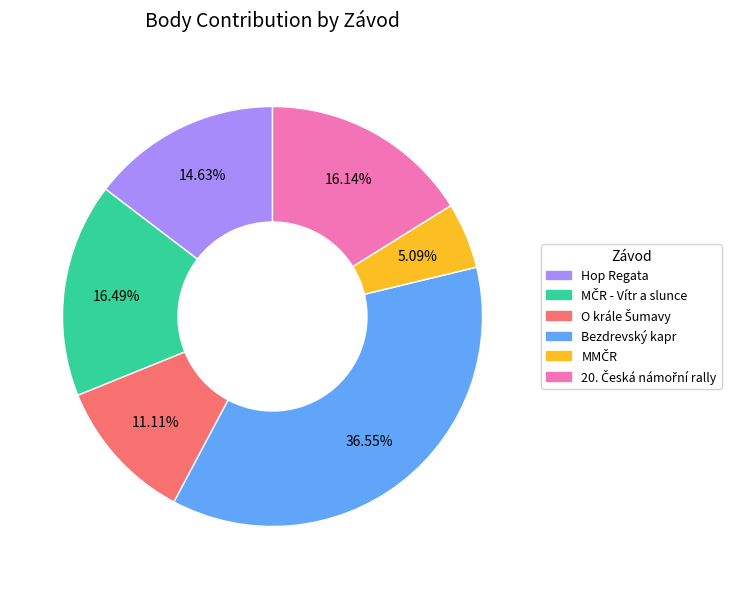

How many segments does this pie chart have?

6